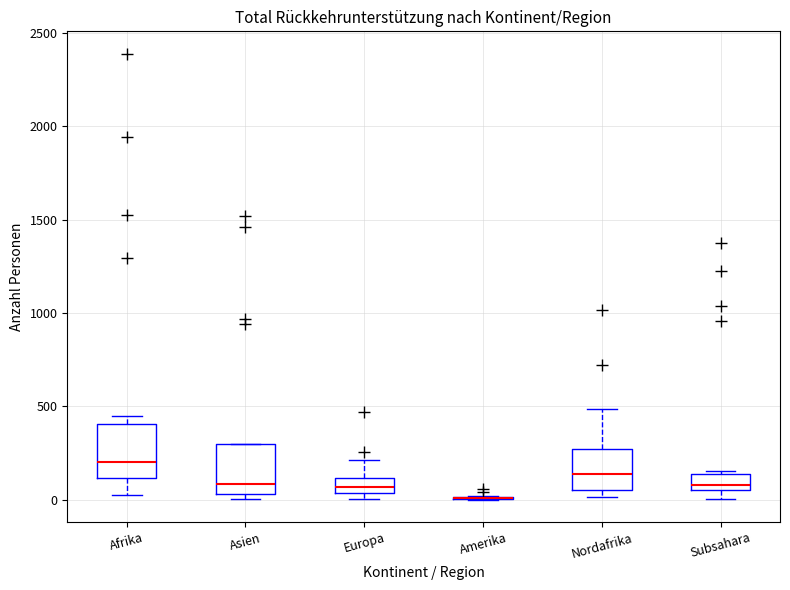

Reading left to right, transcribe this box plot: for each box, give where its median line is, the range the box spans, and where its two whiskers end, as read against the y-axis. The values are not printed on the chart, so give them approximately, as read against the axis.

Afrika: median 200, box 100 to 400, whiskers 0 to 450
Asien: median 100, box 50 to 300, whiskers 0 to 300
Europa: median 50 (inside the box), box 50 to 100, whiskers 0 to 200
Amerika: box collapsed to a line at 0, whiskers 0 to 0
Nordafrika: median 150, box 50 to 250, whiskers 0 to 500
Subsahara: median 100, box 50 to 150, whiskers 0 to 150